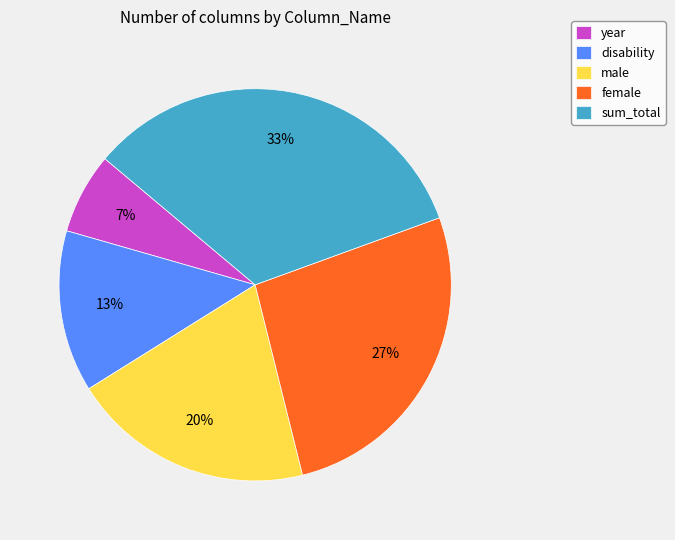

Which category has the smallest portion of the pie?

year